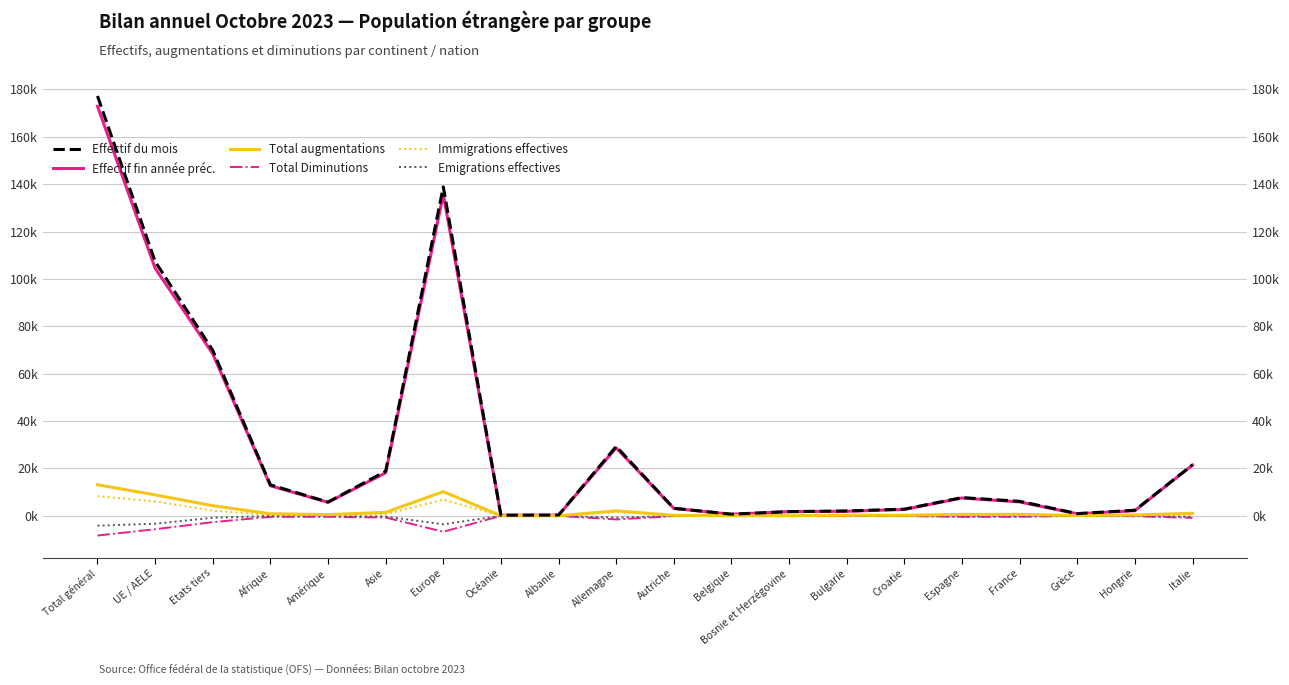

What is the greatest value displayed?

177.2